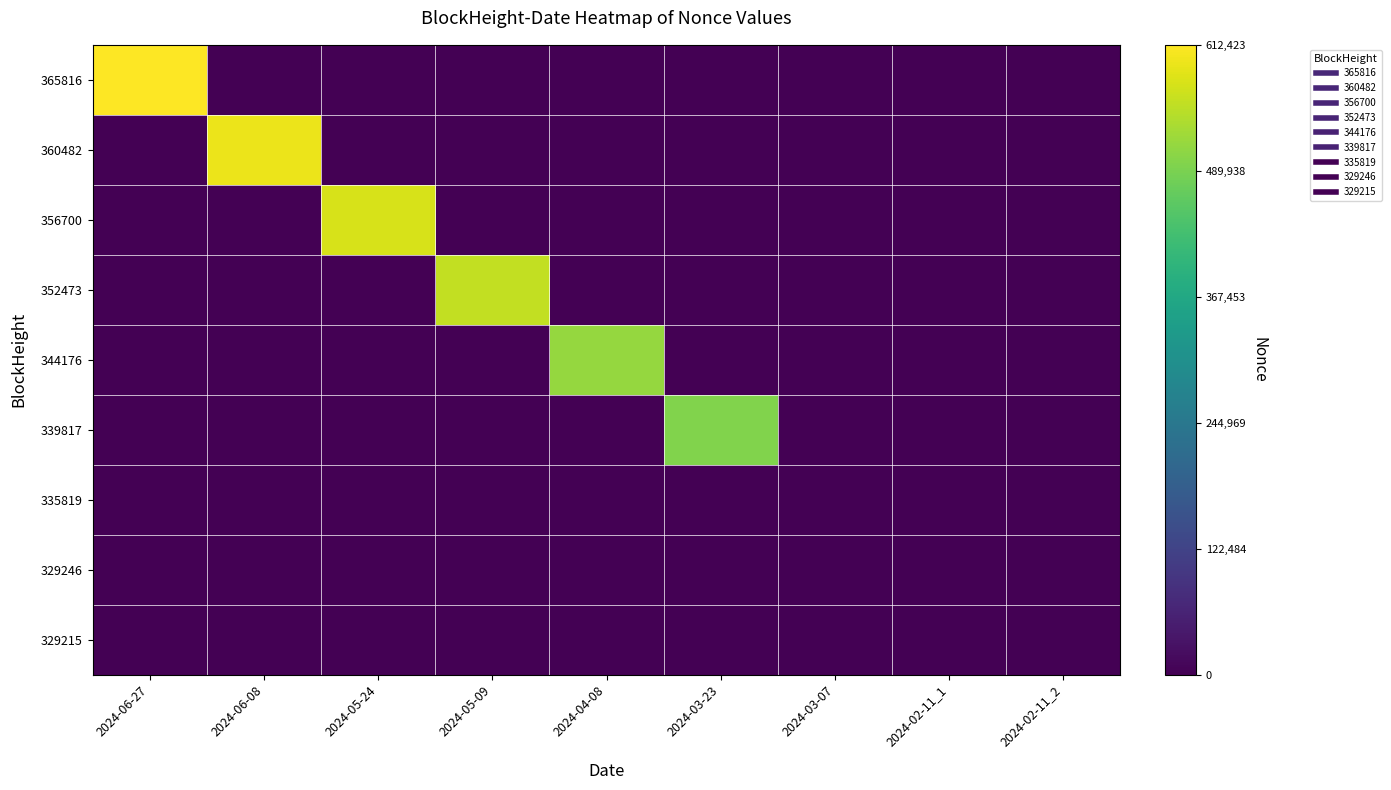

How many categories are shown in the chart?

9